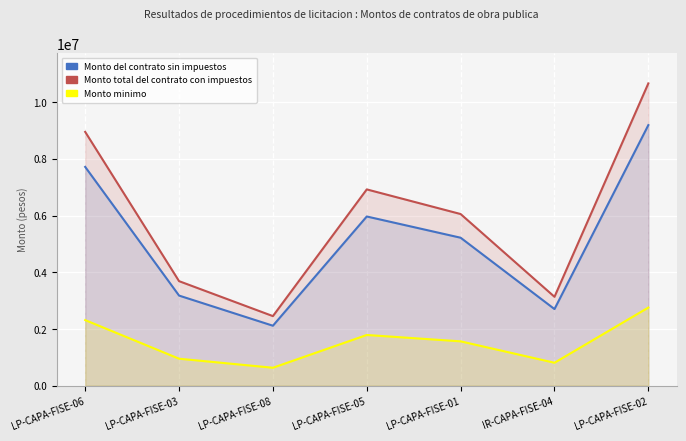

True or false: Monto del contrato sin impuestos and Monto total del contrato con impuestos intersect in this chart.

False